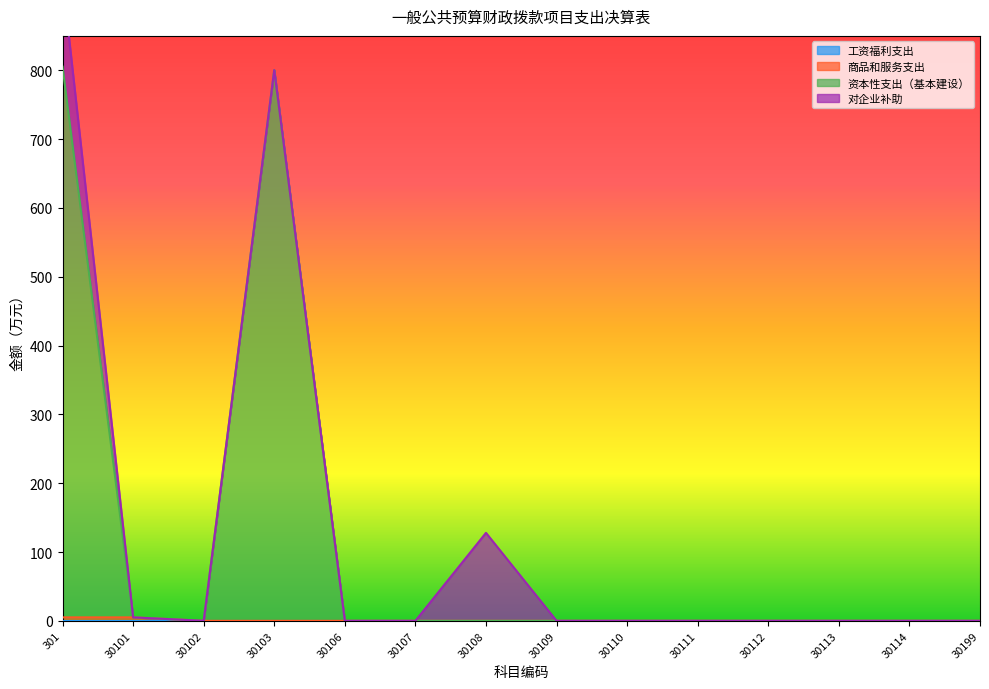

The value of 商品和服务支出 at 30111 is 0. True or false?

True